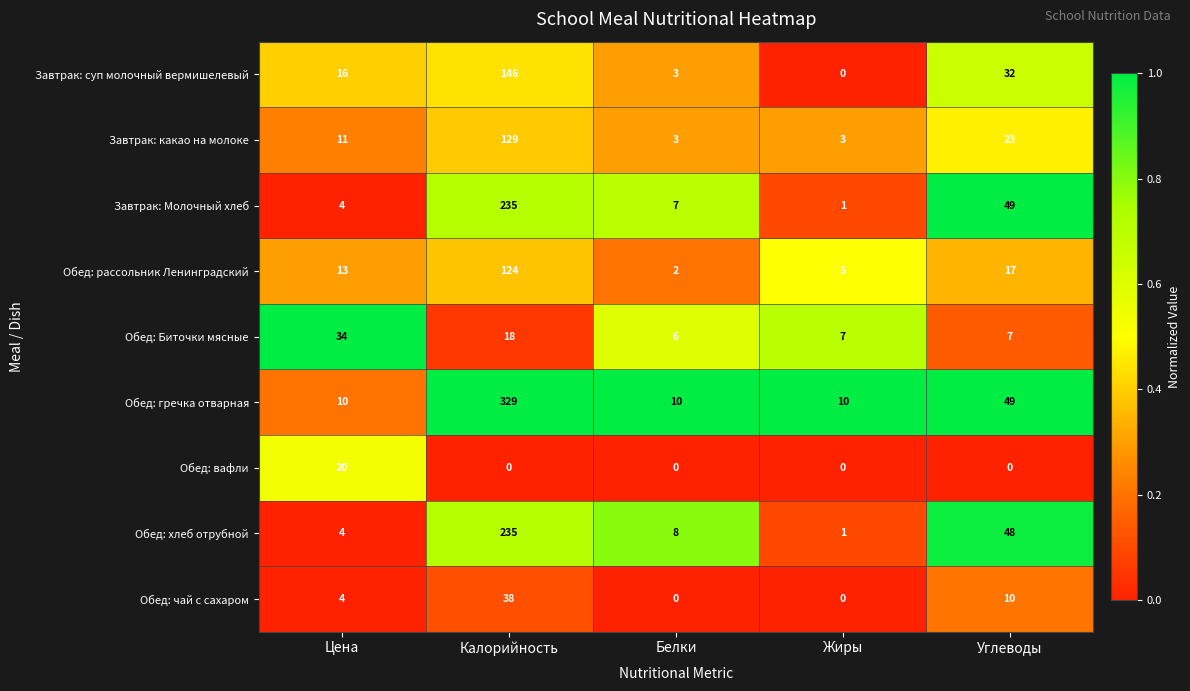

What is the difference between the second highest and minimum values in the Обед: Биточки мясные series?

12